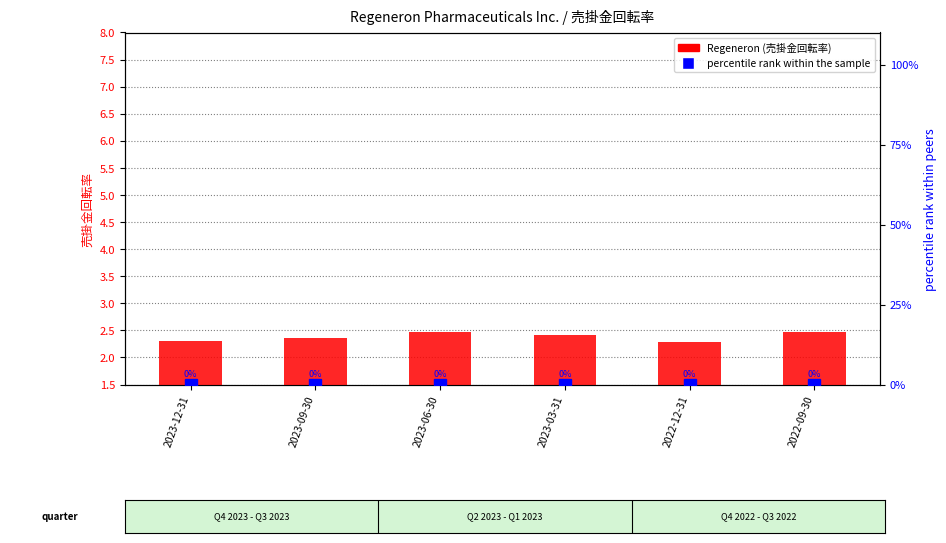

Which has a higher value, 2022-09-30 or 2023-09-30?

2022-09-30